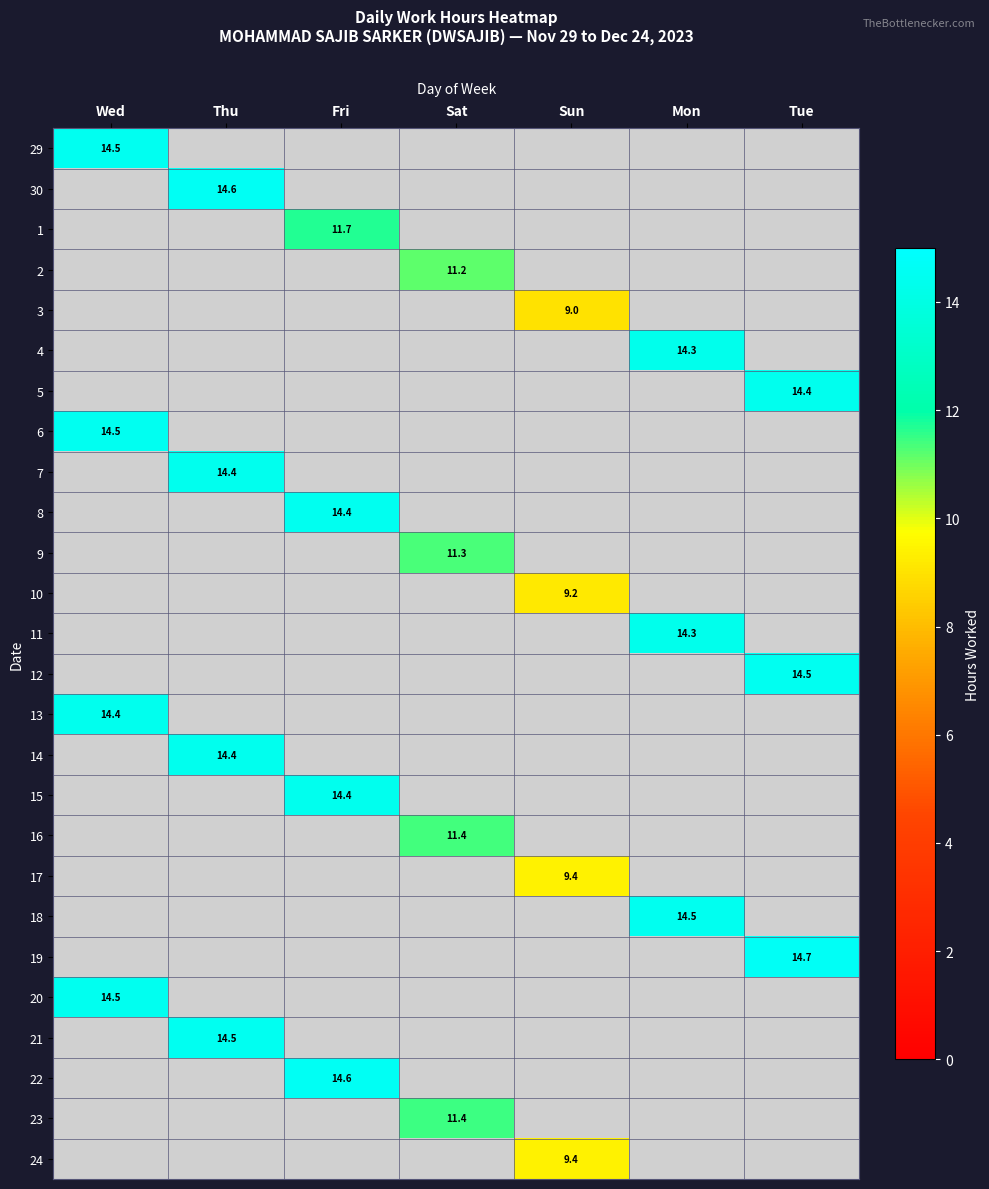

At which category does the chart reach its peak across all series?

Tue